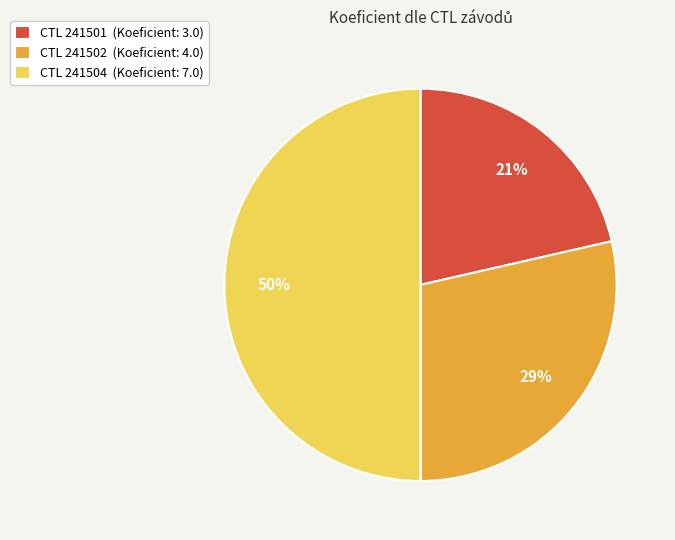

Do CTL 241502 (Koeficient: 4.0) and CTL 241504 (Koeficient: 7.0) together represent more than half of the pie?

Yes